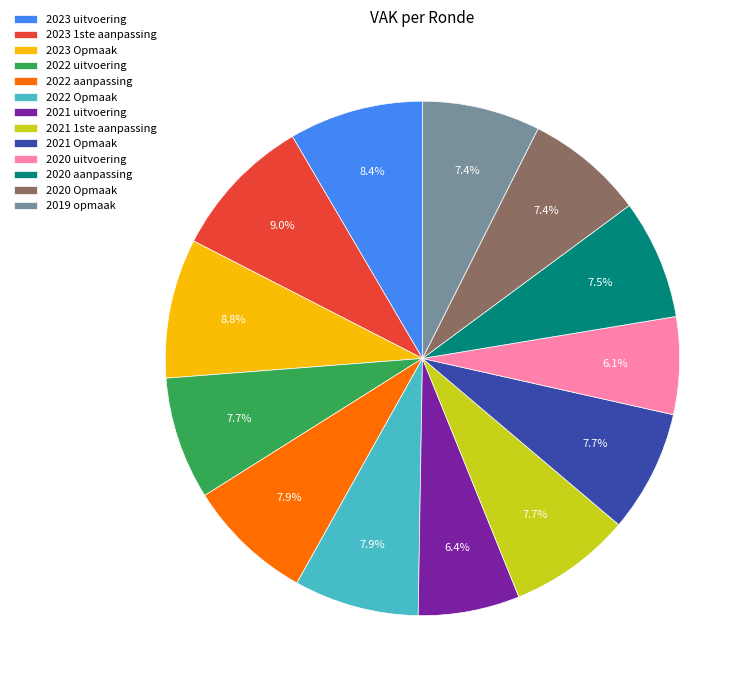

What is the ratio of the value at 2019 opmaak to the value at 2023 1ste aanpassing?

0.8